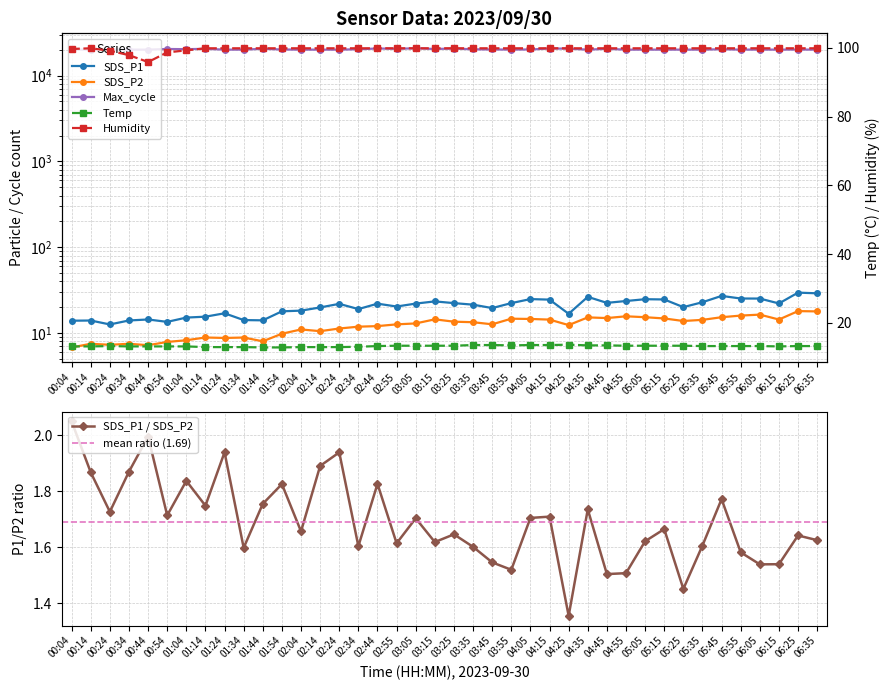

Reading left to right, extract all data points from this chart.

SDS_P1: 13.9	14.0	12.6	14.0	14.4	13.5	15.2	15.5	17.0	14.2	14.1	17.9	18.2	19.9	21.9	19.0	22.0	20.4	22.1	23.4	22.3	21.4	19.6	22.3	24.9	24.5	16.8	26.4	22.5	23.6	24.8	24.6	20.1	22.9	27.1	25.3	25.2	22.1	29.6	29.1
SDS_P2: 6.8	7.5	7.3	7.5	7.2	7.9	8.2	8.9	8.8	8.9	8.0	9.8	11.0	10.5	11.3	11.9	12.1	12.6	12.9	14.4	13.6	13.4	12.7	14.7	14.6	14.3	12.4	15.2	14.9	15.7	15.3	14.8	13.8	14.2	15.3	16.0	16.4	14.4	18.0	17.9
Temp: 13.1	13.1	13.2	13.1	13.1	13.1	13.1	12.9	12.9	12.9	12.8	12.8	12.9	12.9	12.9	13.0	13.2	13.3	13.3	13.3	13.3	13.5	13.5	13.4	13.5	13.5	13.6	13.4	13.4	13.3	13.3	13.3	13.3	13.2	13.2	13.2	13.2	13.1	13.2	13.2
Humidity: 99.7	99.9	99.2	97.9	95.9	98.7	99.3	99.9	99.9	99.9	99.9	99.9	99.9	99.9	99.9	99.9	99.9	99.9	99.9	99.9	99.9	99.9	99.9	99.9	99.9	99.9	99.9	99.9	99.9	99.9	99.9	99.9	99.9	99.9	99.9	99.9	99.9	99.9	99.9	99.9
Max_cycle: 20120.0	20038.0	20148.0	20045.0	20045.0	20394.0	20296.0	20480.0	20050.0	20037.0	20507.0	20120.0	20049.0	20033.0	20045.0	20247.0	20676.0	20482.0	20781.0	20398.0	20629.0	20214.0	20129.0	20083.0	20124.0	20649.0	20593.0	20037.0	20495.0	20029.0	20045.0	20033.0	20052.0	20049.0	20250.0	20044.0	20073.0	20037.0	20111.0	20034.0